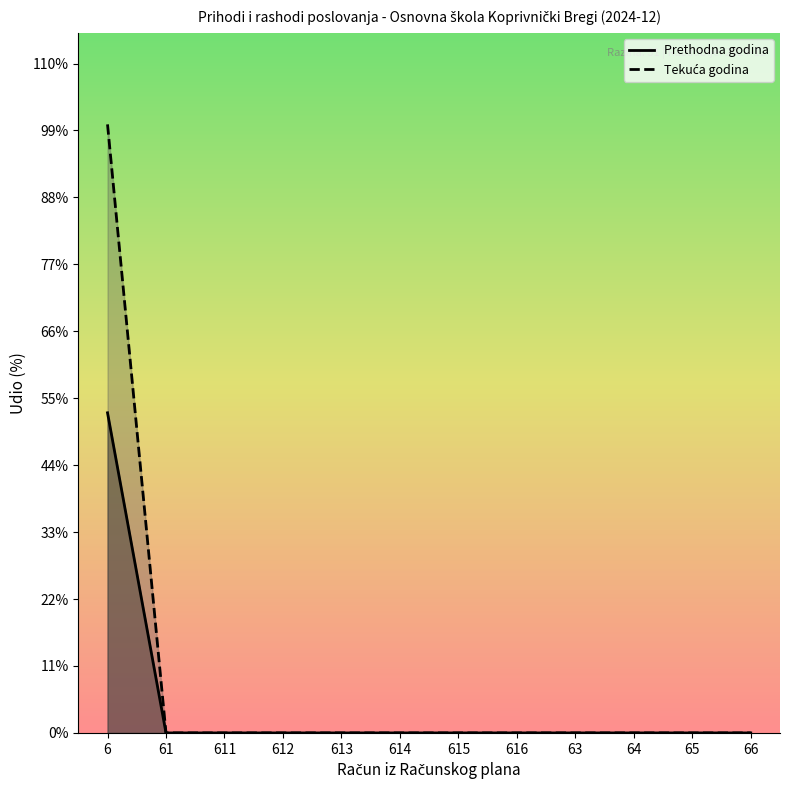

True or false: Ostvareno u izvještajnom razdoblju tekuce godine and Ostvareno u izvještajnom razdoblju prethodne godine cross at least once.

False